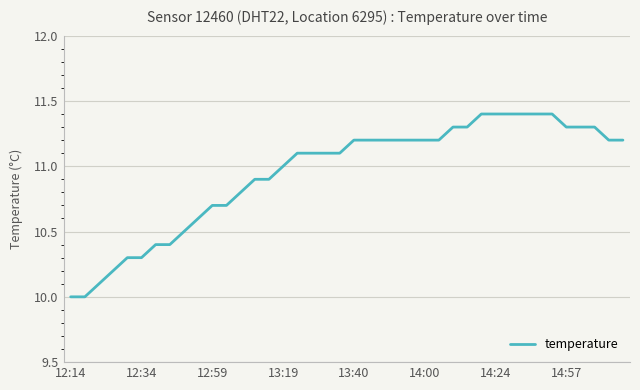

Reading left to right, list all the values displayed in this chart.

10.0	10.0	10.1	10.2	10.3	10.3	10.4	10.4	10.5	10.6	10.7	10.7	10.8	10.9	10.9	11.0	11.1	11.1	11.1	11.1	11.2	11.2	11.2	11.2	11.2	11.2	11.2	11.3	11.3	11.4	11.4	11.4	11.4	11.4	11.4	11.3	11.3	11.3	11.2	11.2